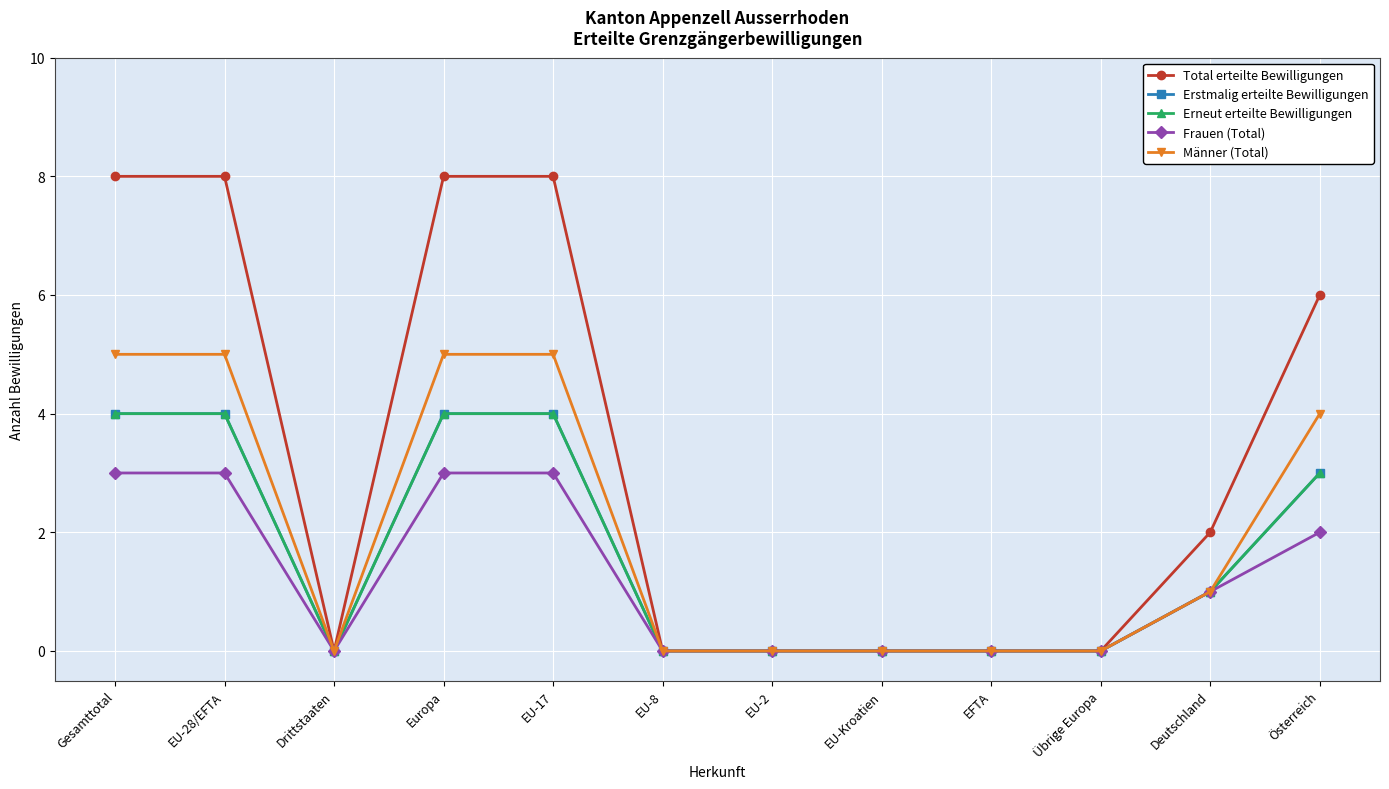

Is this an area chart (filled region under the line)?

No